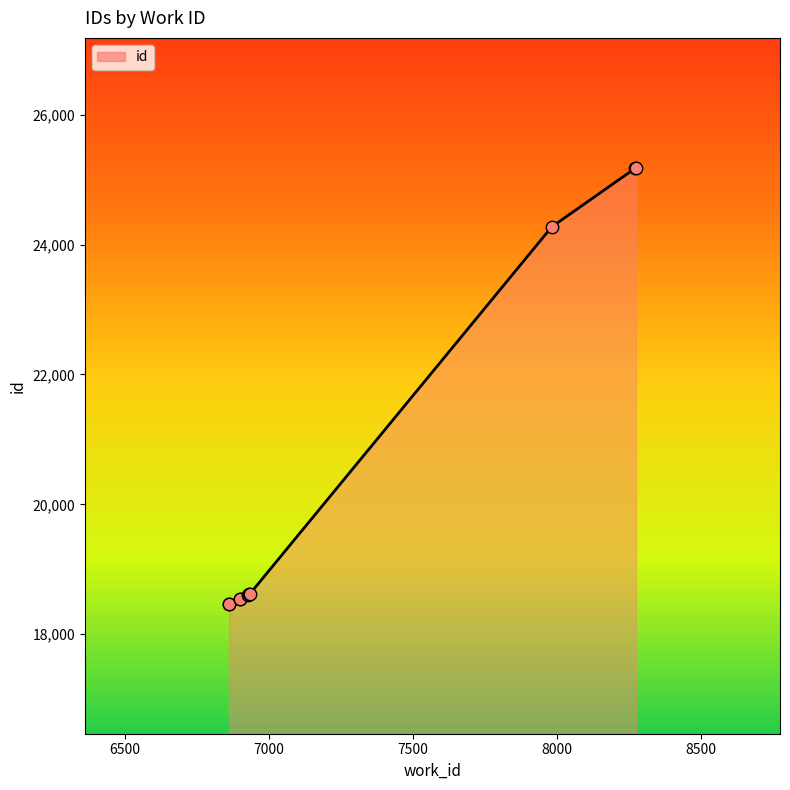

What is the change in value from 6862 to 6927?

+143